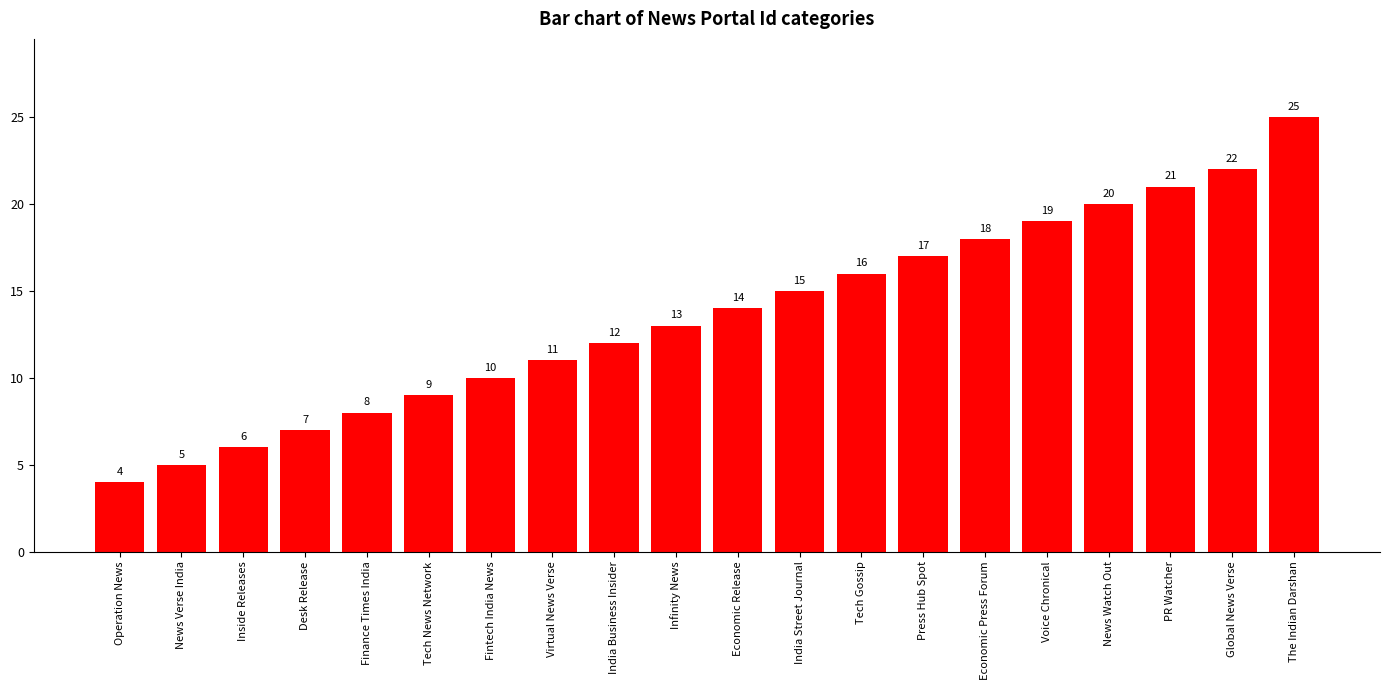

Rank the categories by value from highest to lowest.

The Indian Darshan, Global News Verse, PR Watcher, News Watch Out, Voice Chronical, Economic Press Forum, Press Hub Spot, Tech Gossip, India Street Journal, Economic Release, Infinity News, India Business Insider, Virtual News Verse, Fintech India News, Tech News Network, Finance Times India, Desk Release, Inside Releases, News Verse India, Operation News